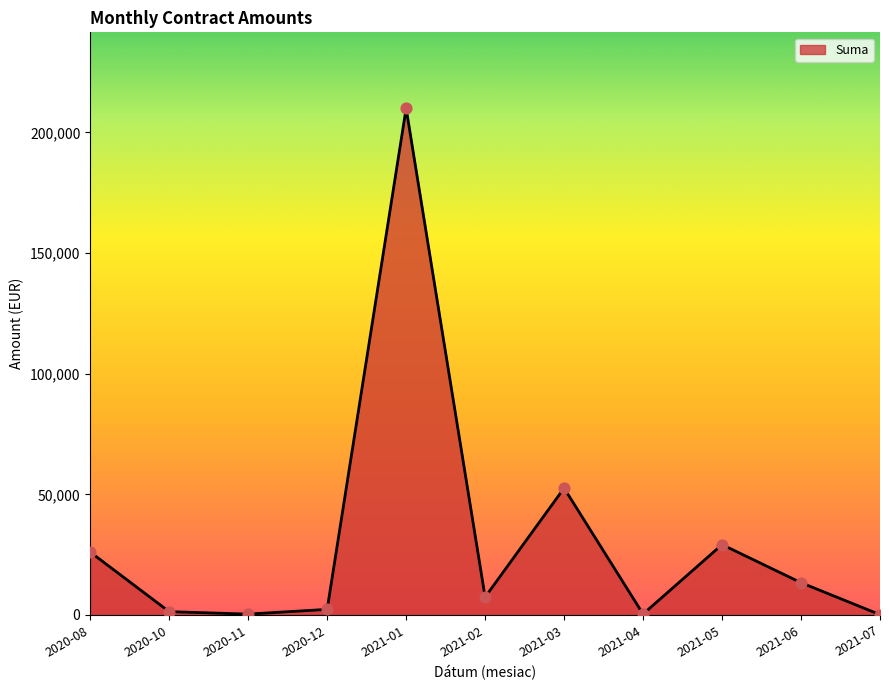

Which has a higher value, 2021-01 or 2021-05?

2021-01